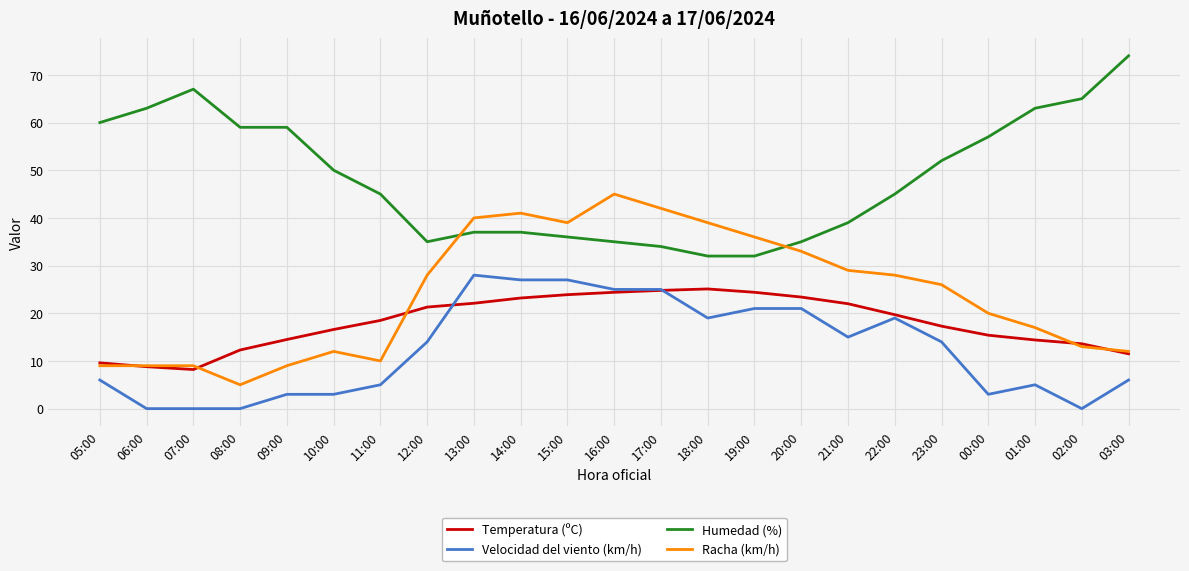

Between which two adjacent categories do Racha (km/h) and Humedad (%) first intersect?

12:00 and 13:00